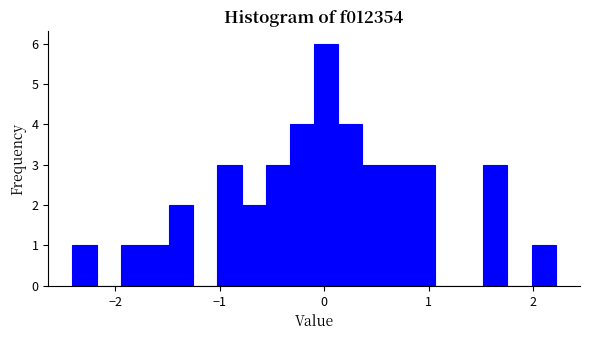

Read against the x-axis, roughly where is the centre of the tallest bar?

0.0